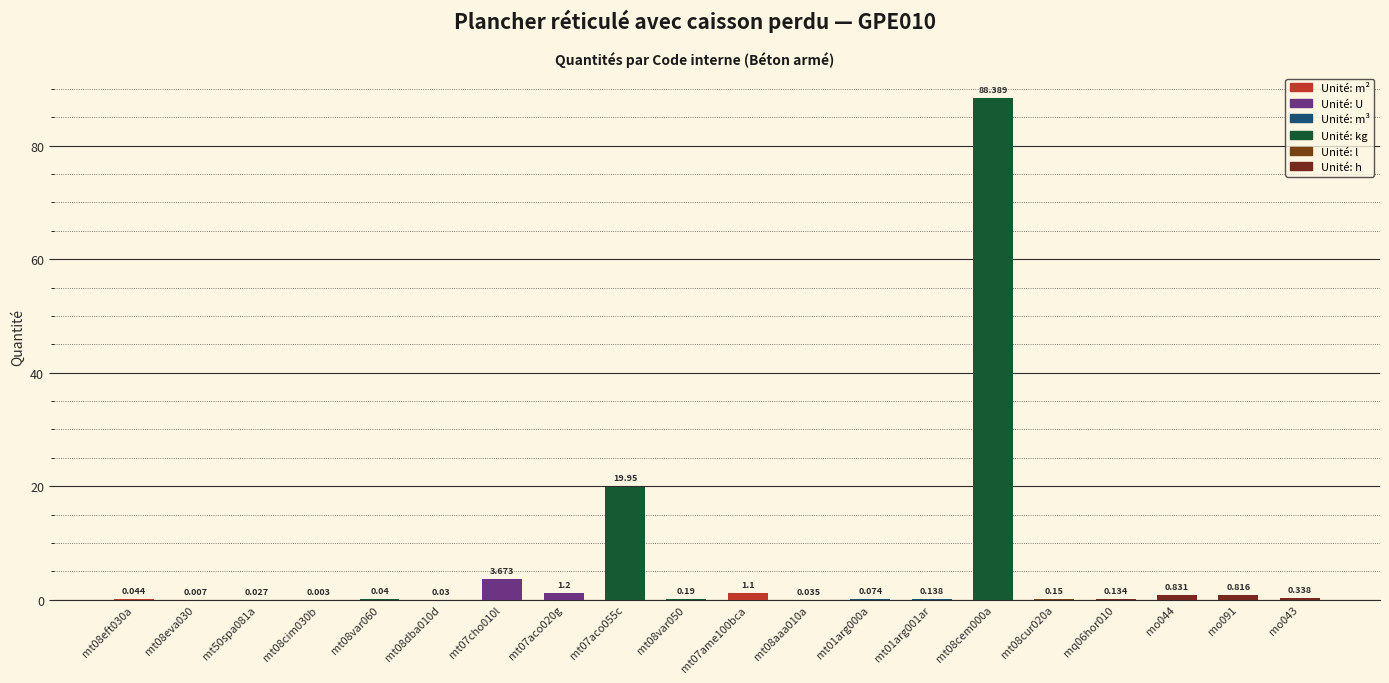

Reading left to right, list all the values displayed in this chart.

0.0	0.0	0.0	0.0	0.0	0.0	3.7	1.2	19.9	0.2	1.1	0.0	0.1	0.1	88.4	0.1	0.1	0.8	0.8	0.3